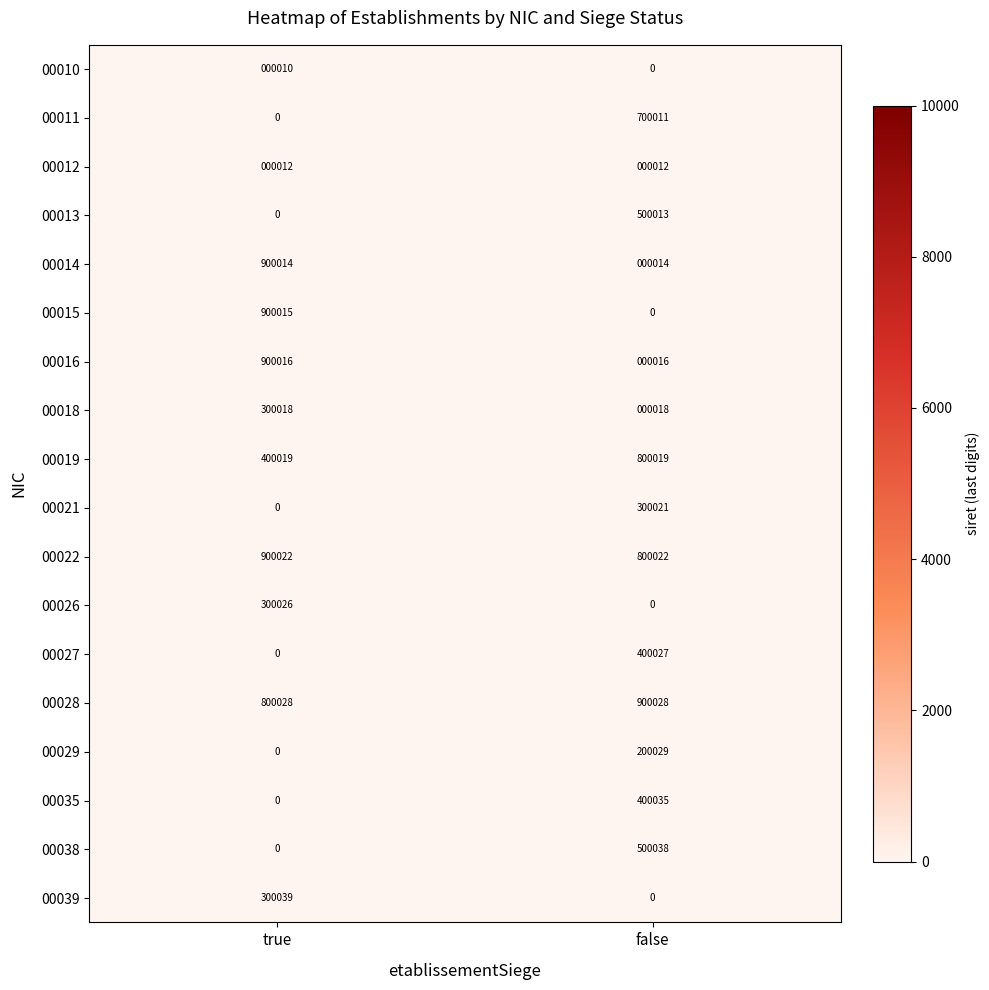

What value does the 00016 series have at true, to the nearest 10?

900020